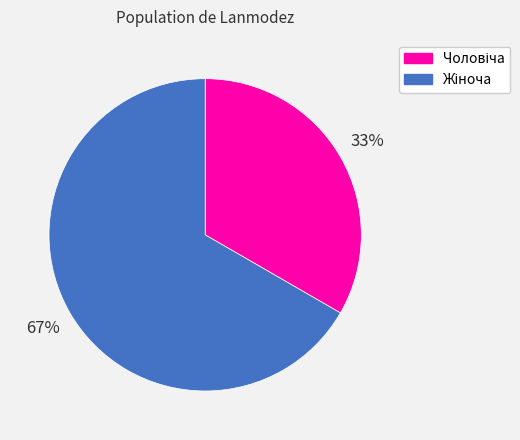

Is there a majority slice in this chart?

Yes